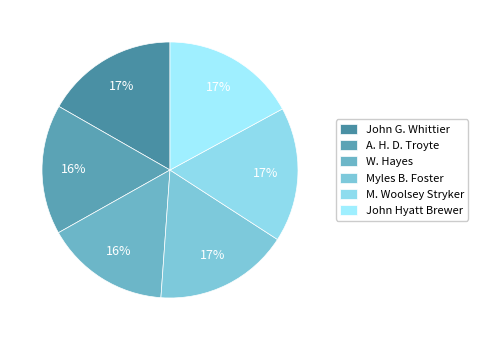

How many slices are in this pie chart?

6